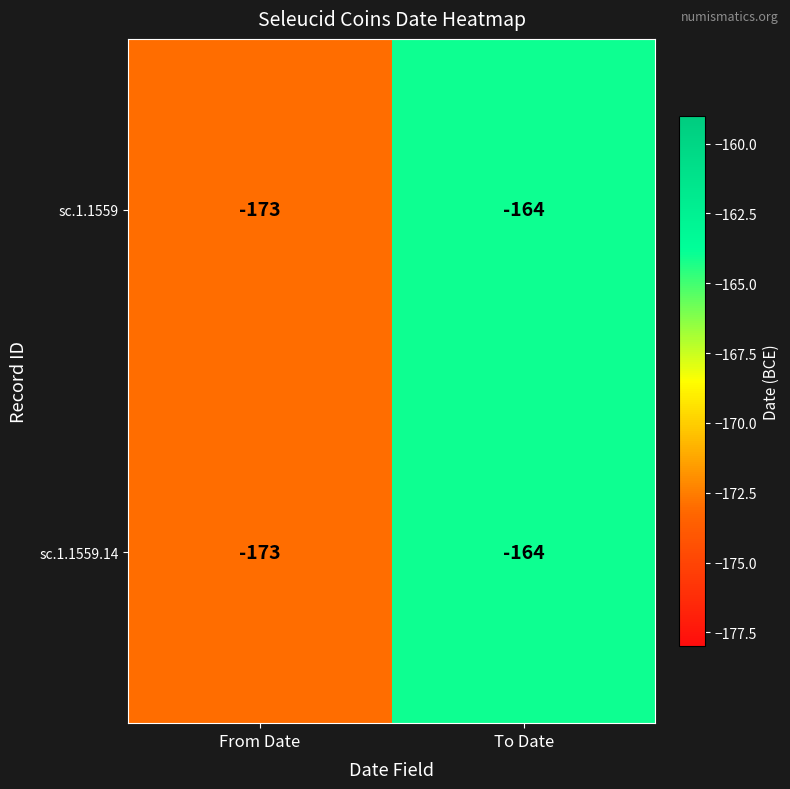

Read the sc.1.1559.14 value at From Date.

-173